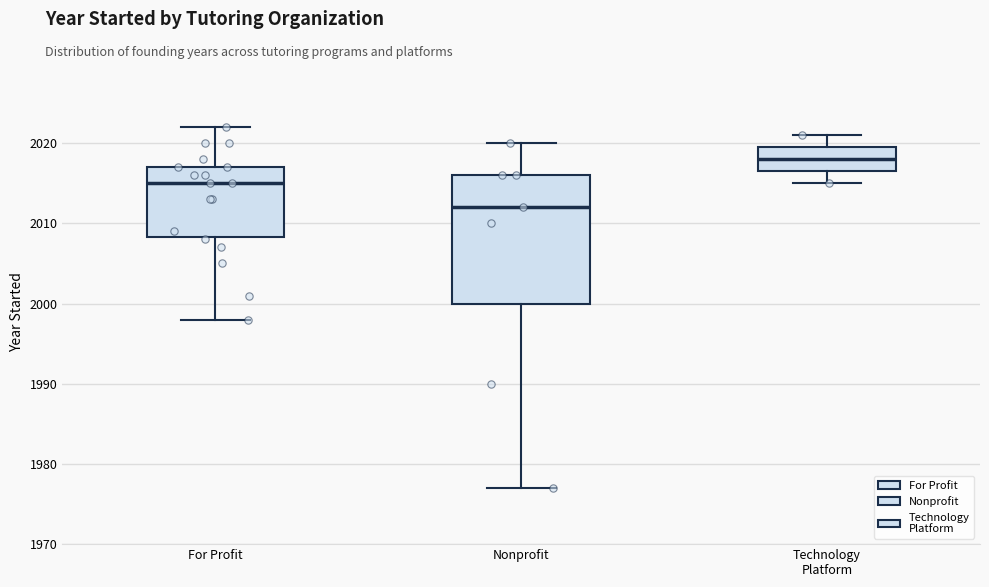

Reading left to right, read every box against the y-axis: the position of its median line, the range the box covers, and the ends of its whiskers. The values are not printed on the chart, so give them approximately, as read against the axis.

For Profit: median 2015, box 2008 to 2017, whiskers 1998 to 2022
Nonprofit: median 2012, box 2000 to 2016, whiskers 1977 to 2020
Technology Platform: median 2018, box 2017 to 2020, whiskers 2015 to 2021